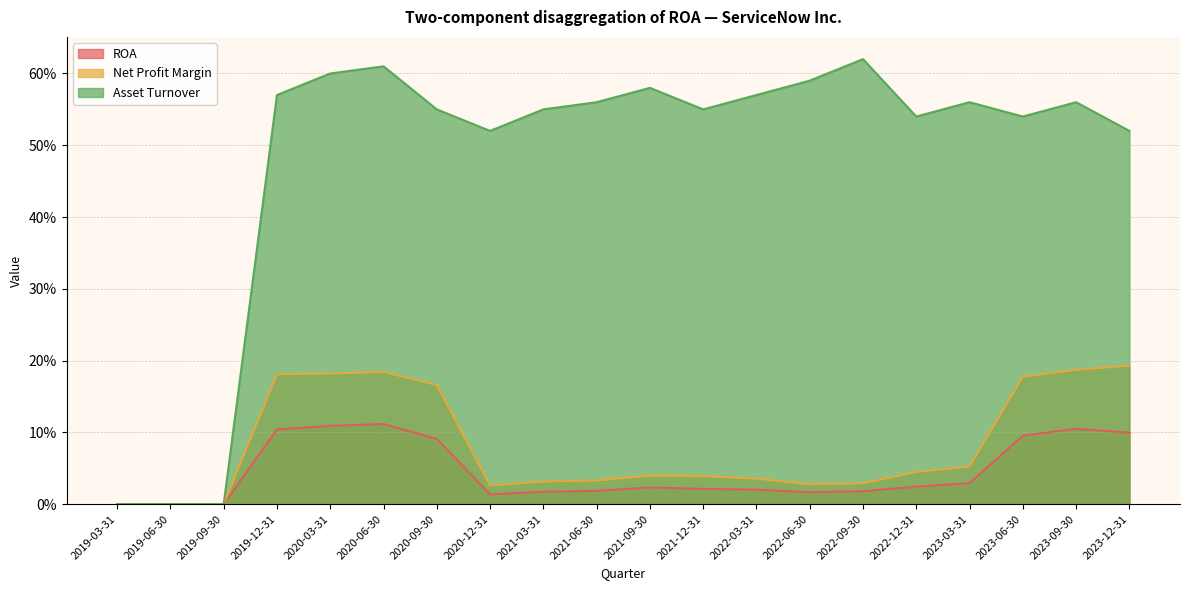

True or false: Asset Turnover and ROA cross at least once.

False